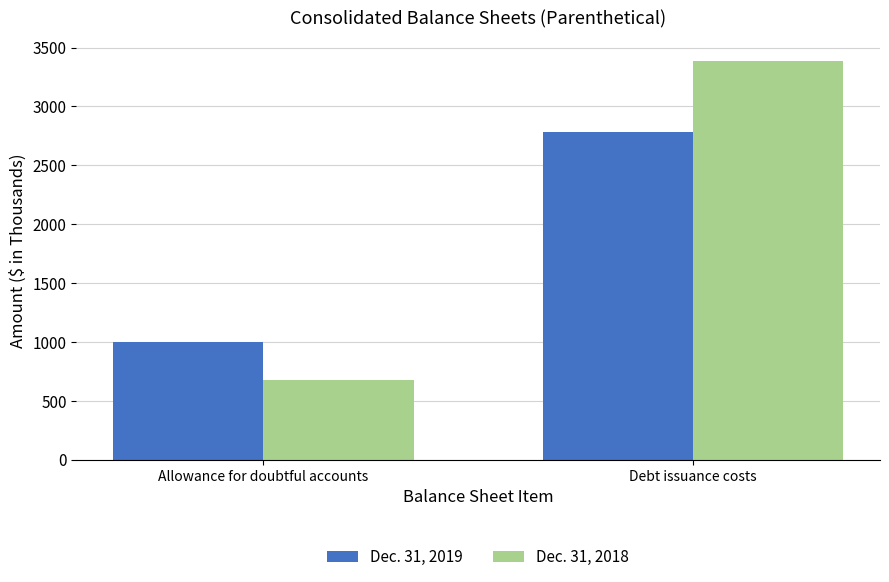

List the labels in order of Dec. 31, 2019 value, largest first.

Debt issuance costs, Allowance for doubtful accounts